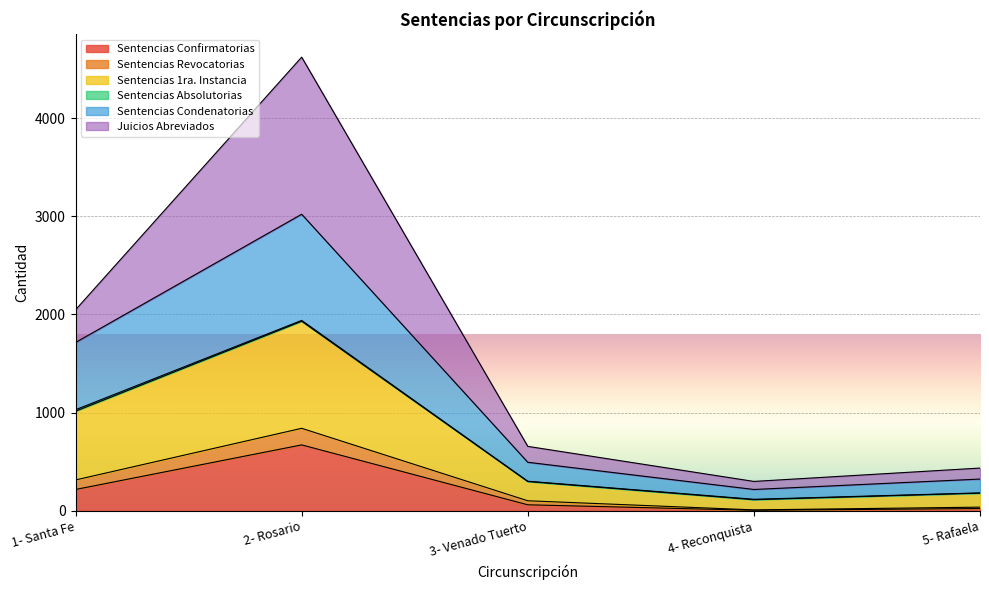

True or false: Sentencias Condenatorias and Sentencias Revocatorias intersect in this chart.

False